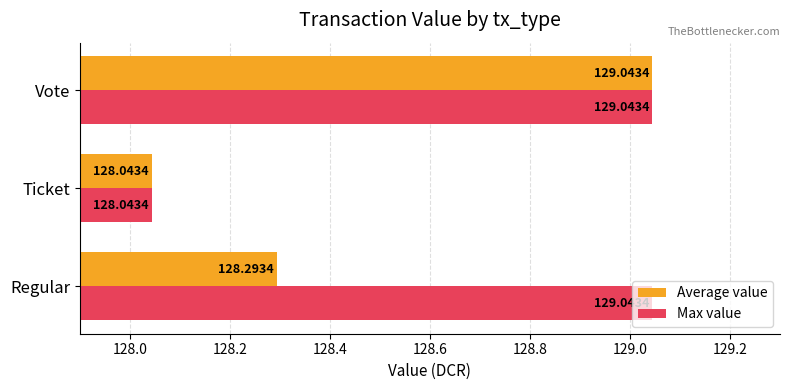

At how many categories does at least one series exceed 128?

3